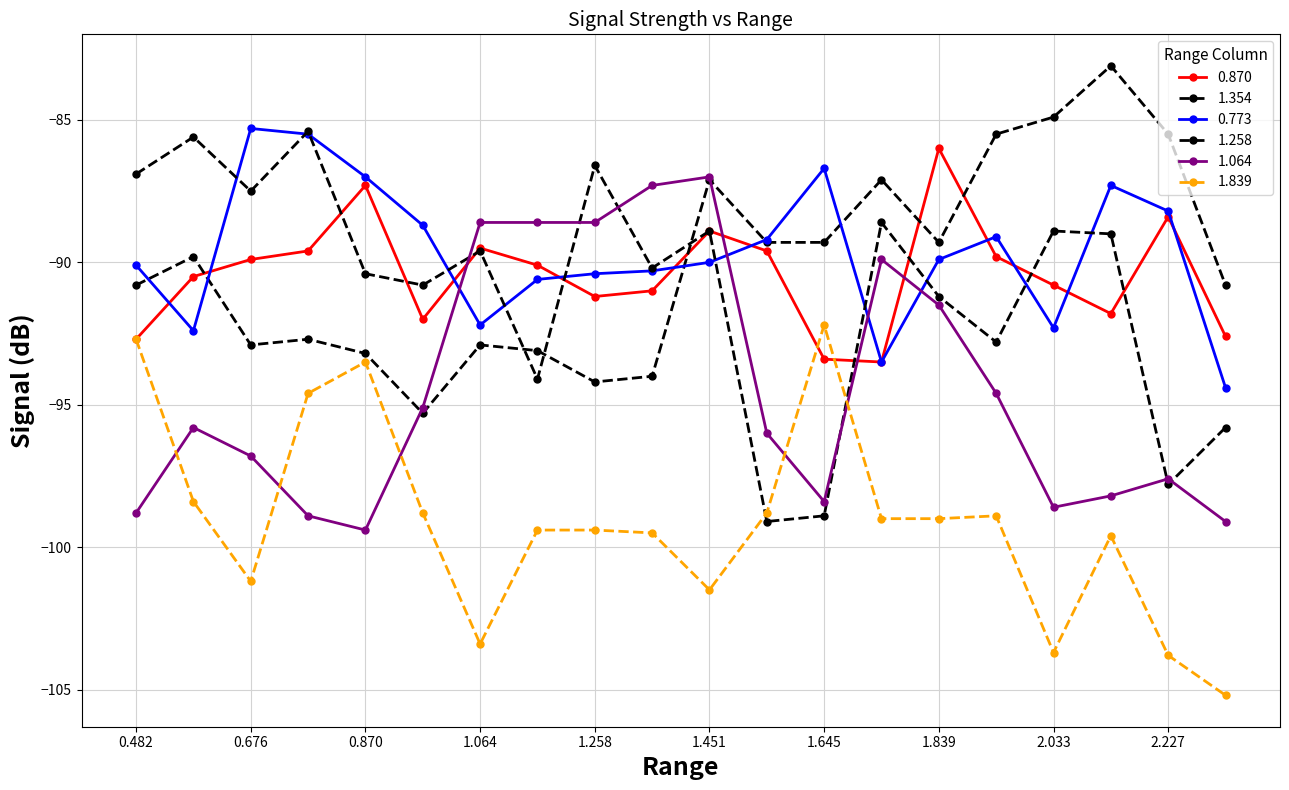

How many lines are shown in the chart?

6